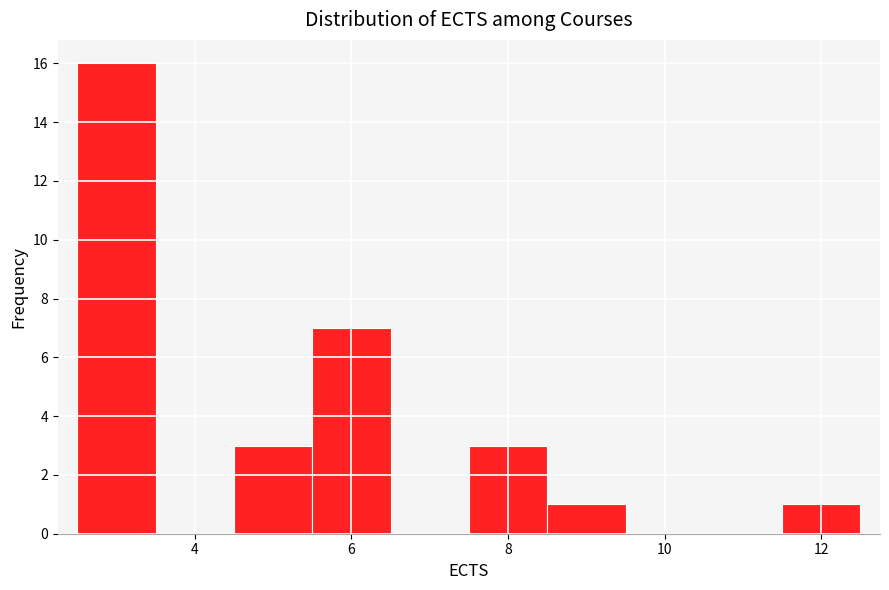

What is the height of the bar covering 4.5 to 5.5 on the x-axis? Neither the bar edges nor the heights are printed on the chart, so give them approximately, as read against the axes.

3